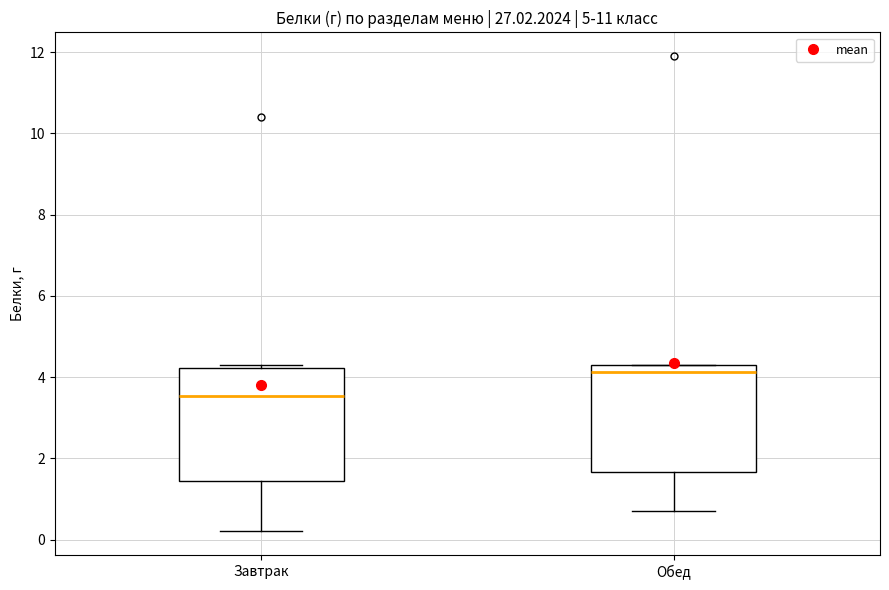

Reading left to right, read every box against the y-axis: the position of its median line, the range the box covers, and the ends of its whiskers. The values are not printed on the chart, so give them approximately, as read against the axis.

Завтрак: median 3.6, box 1.4 to 4.2, whiskers 0.2 to 4.4
Обед: median 4.2, box 1.6 to 4.4, whiskers 0.8 to 4.4